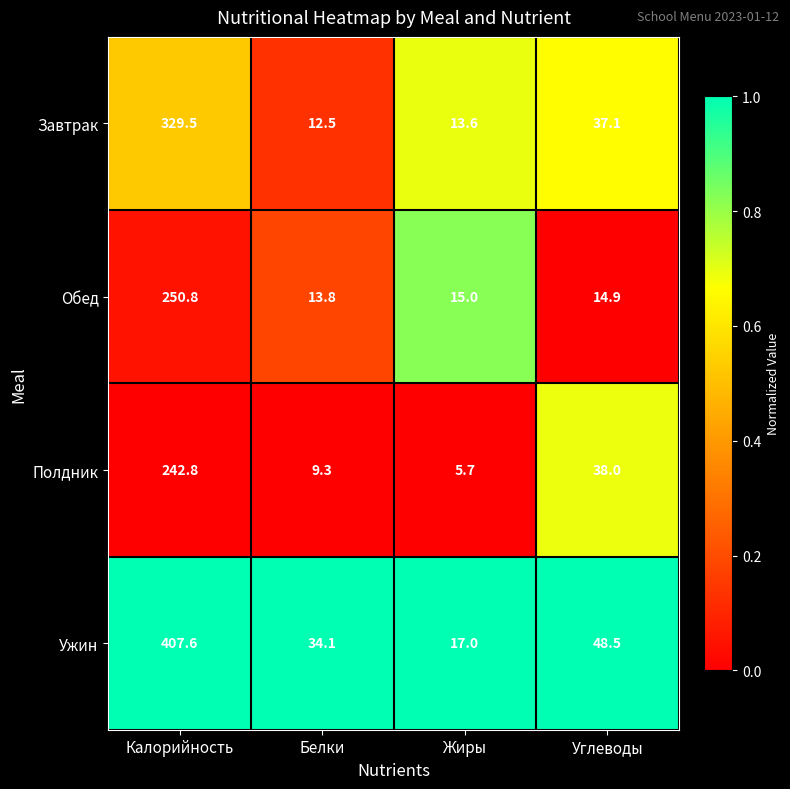

What is the highest value of the Завтрак series?

329.5